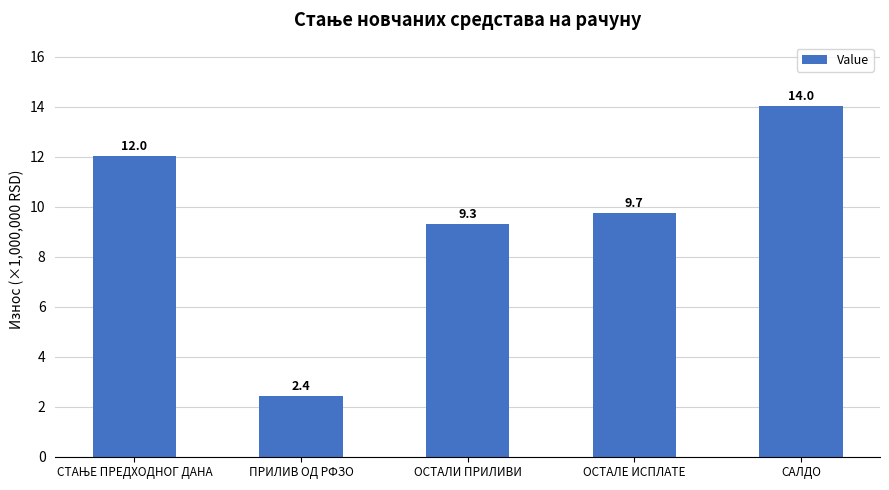

What is the maximum value shown in the chart?

14044357.8